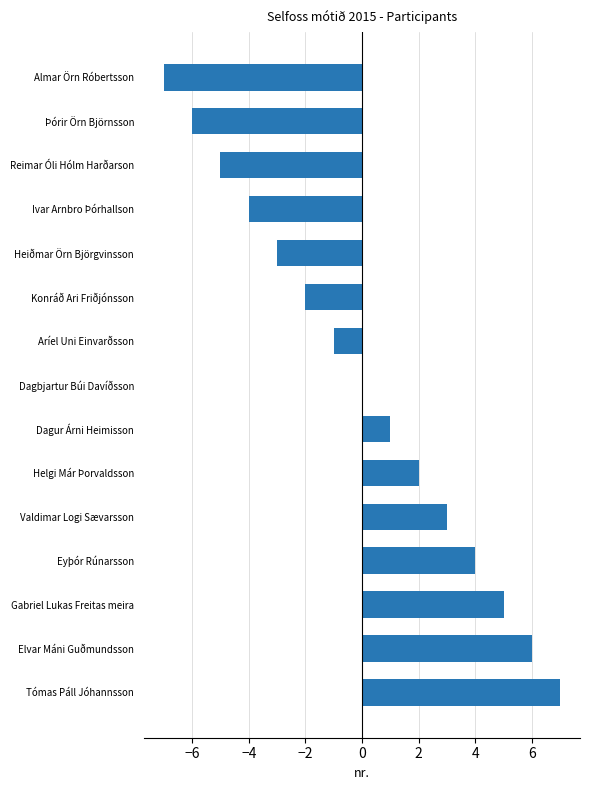

Between Heiðmar Örn Björgvinsson and Dagur Árni Heimisson, which is larger?

Dagur Árni Heimisson